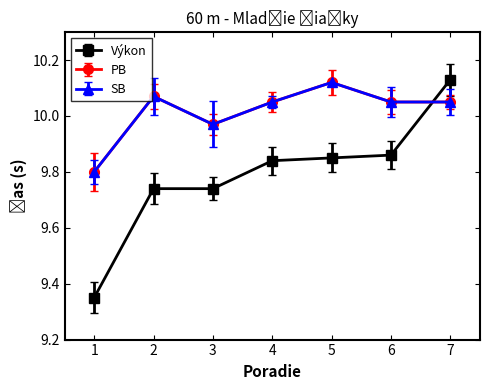

True or false: Výkon has a value of 9.8 at 5.

True